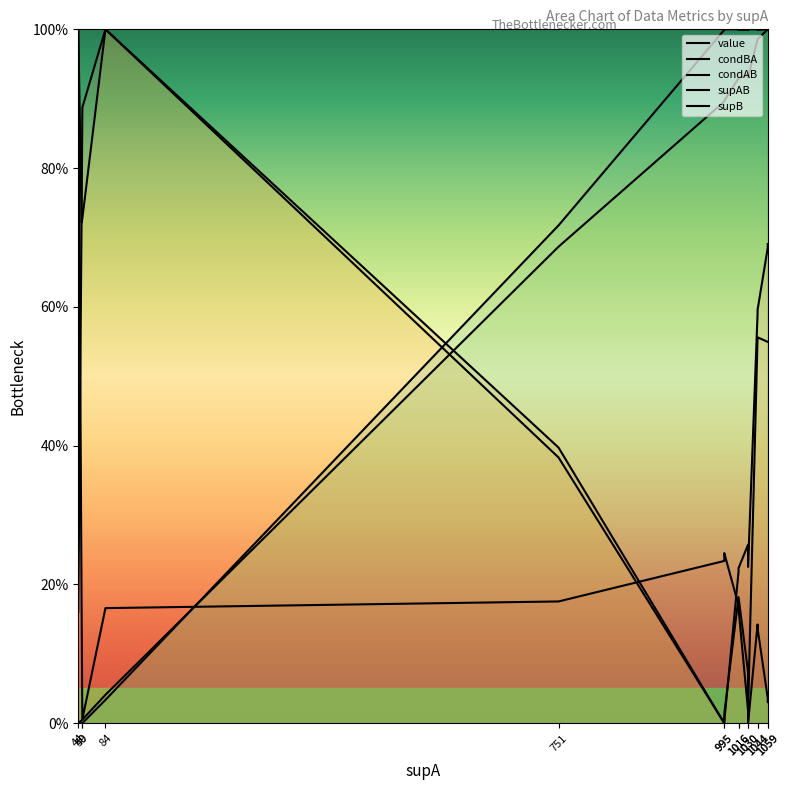

Which series has the largest total across all categories?

supB